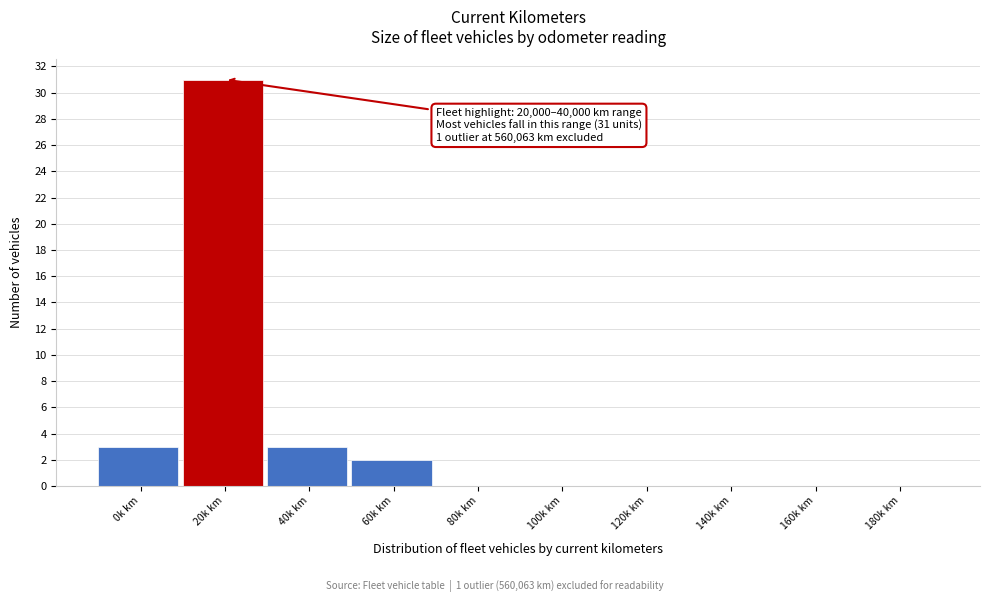

Reading left to right, what are all the values shown in this chart?

0k km=3	20k km=31	40k km=3	60k km=2	80k km=0	100k km=0	120k km=0	140k km=0	160k km=0	180k km=0